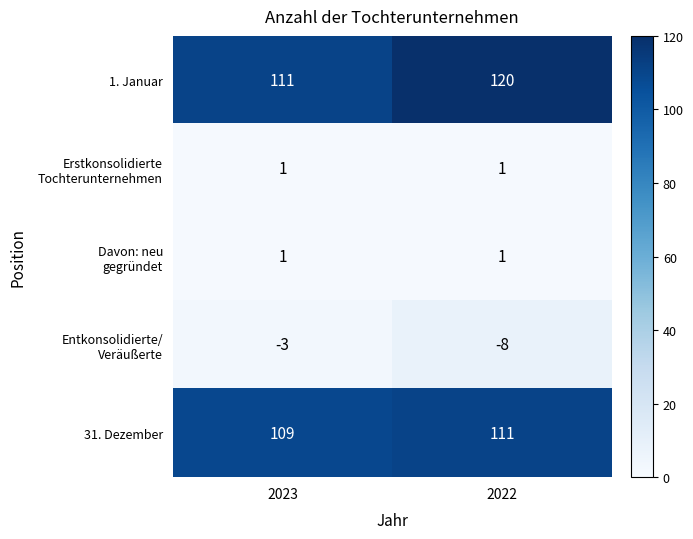

At which category is the sum across all series the highest?

2022